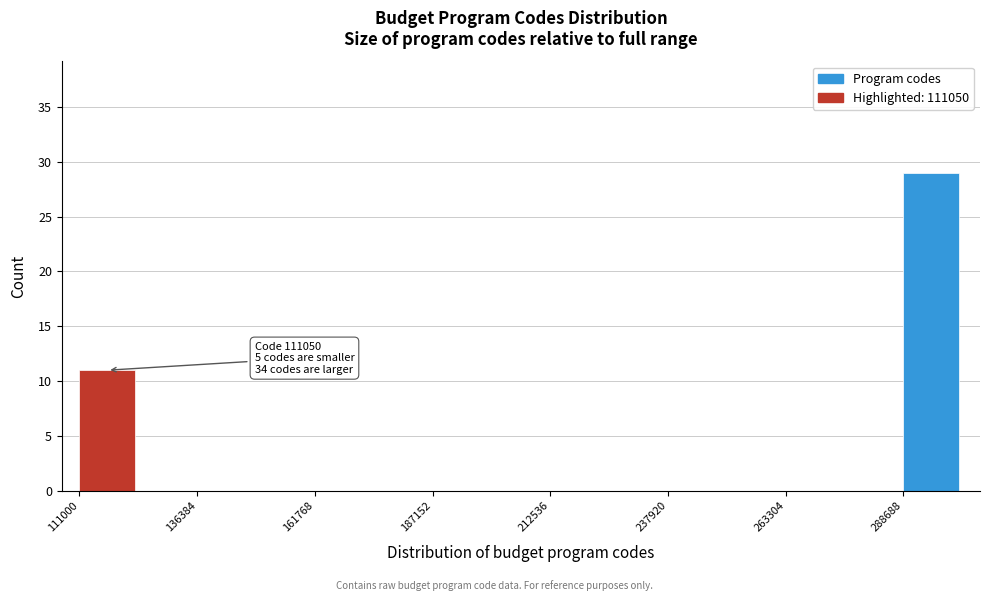

Around what value on the x-axis is the tallest bar? Give the approximate position of its centre, as read against the axis.

295000